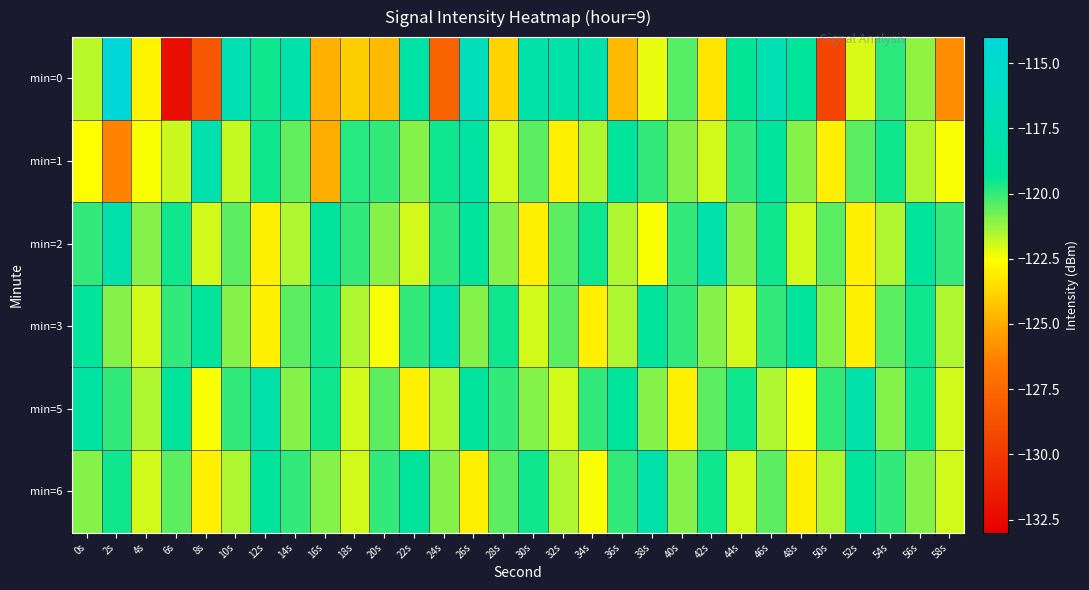

How many series are shown in this chart?

6